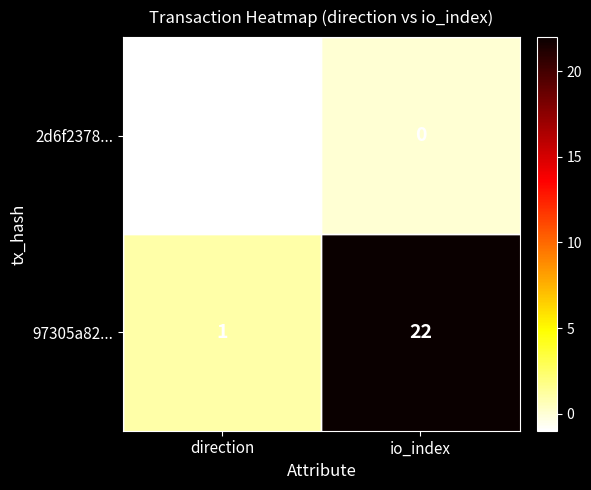

Which category has the lowest value across all series?

direction